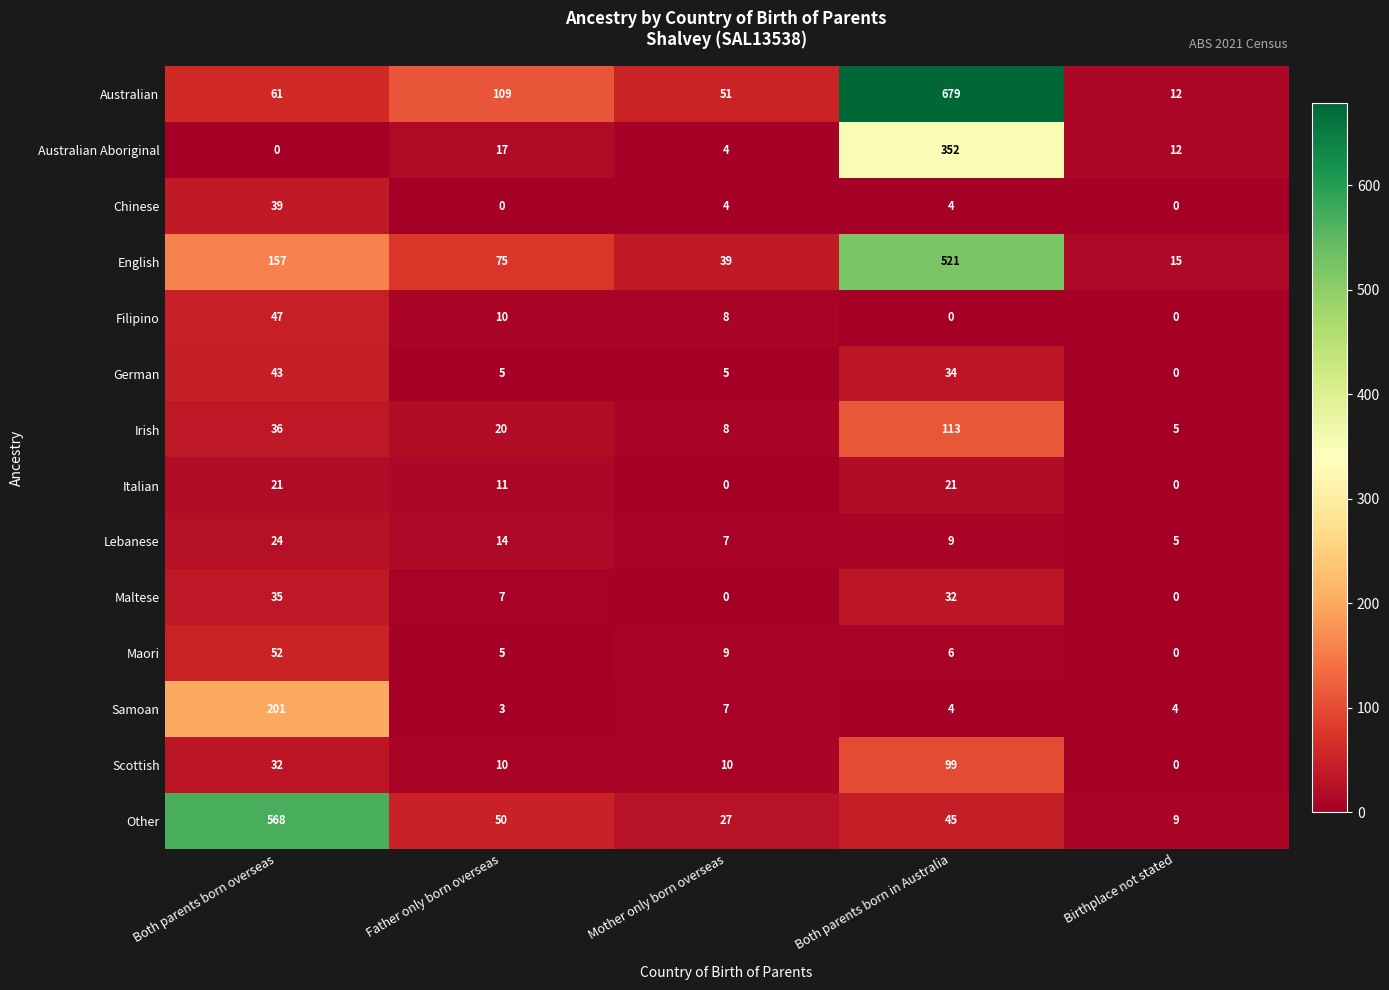

At which category is the sum across all series the highest?

Both parents born in Australia